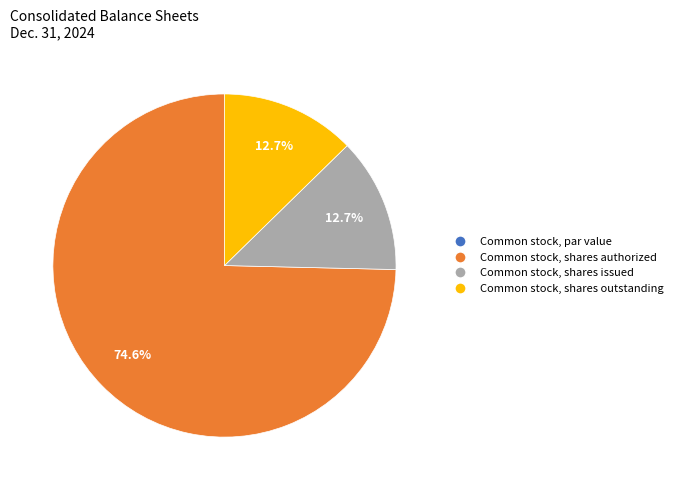

Is there any slice that represents more than half of the pie?

Yes